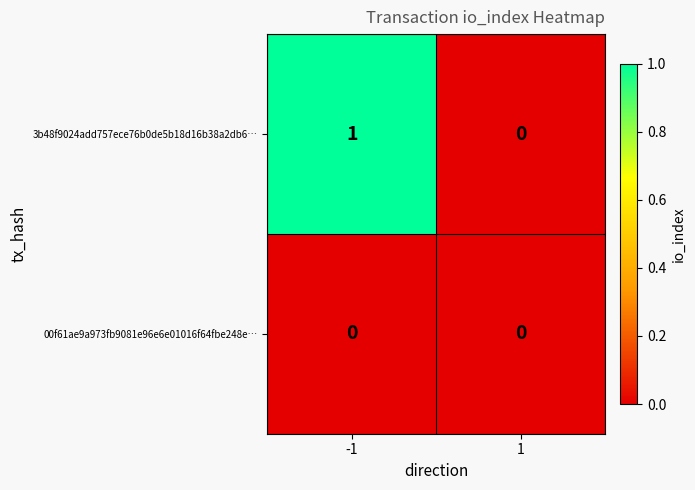

Which series has the largest range (max minus min)?

3b48f9024add757ece76b0de5b18d16b38a2db6…